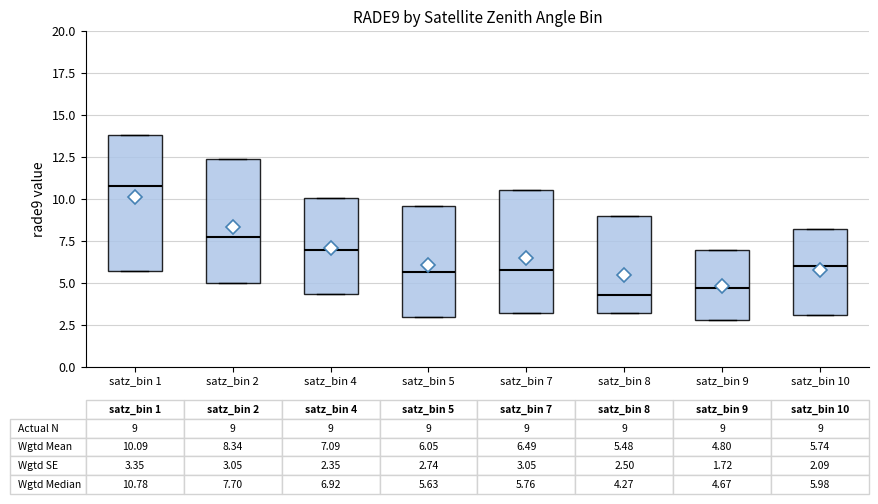

Which box is the tallest, from its lower edge to its upper edge?

satz_bin 1